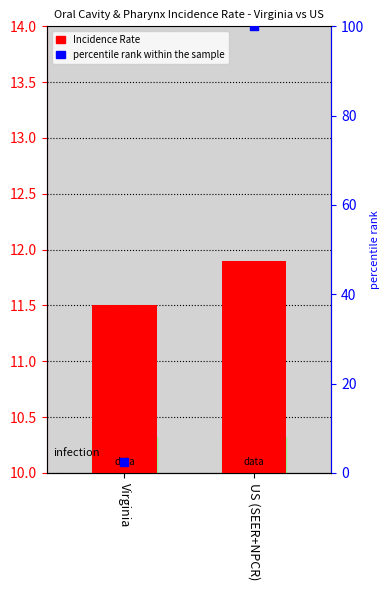

Which series has the largest total across all categories?

percentile rank within the sample